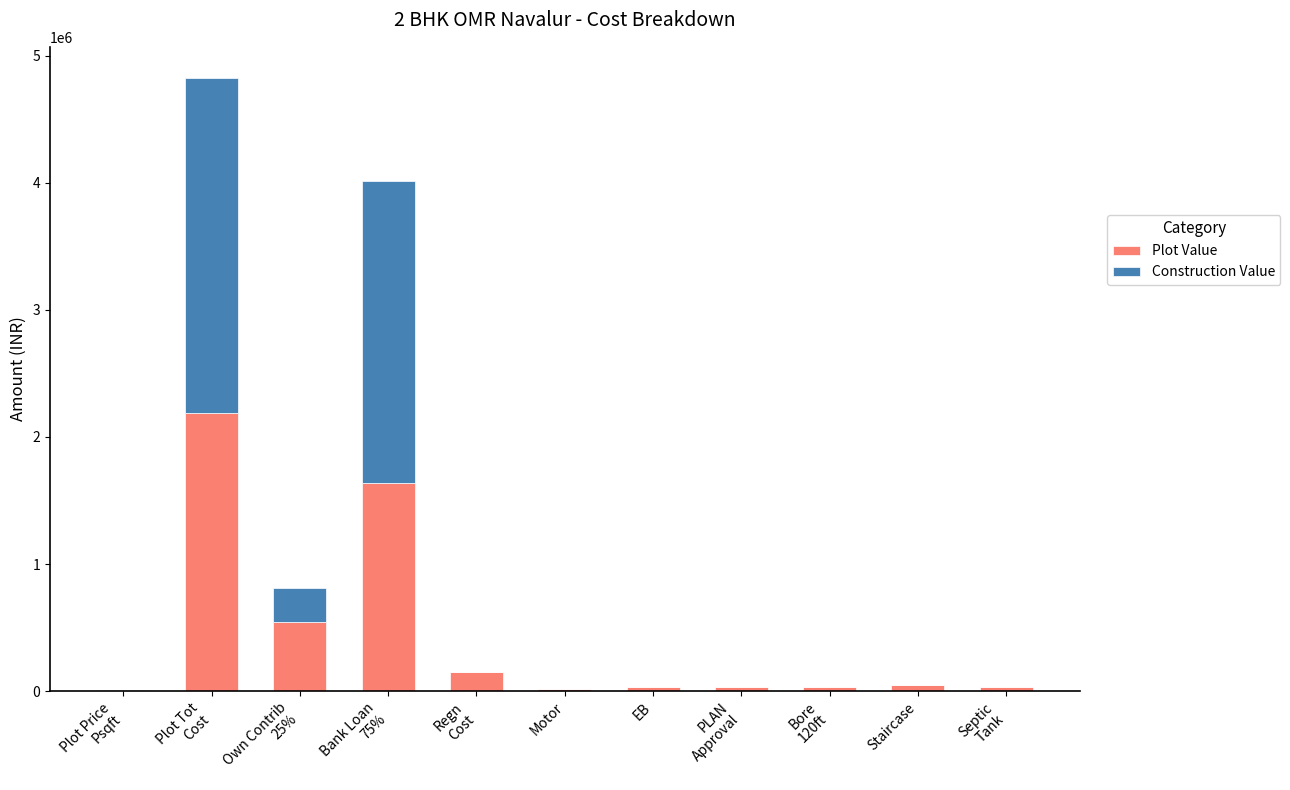

What are all the series names shown in the legend?

Plot Value, Construction Value